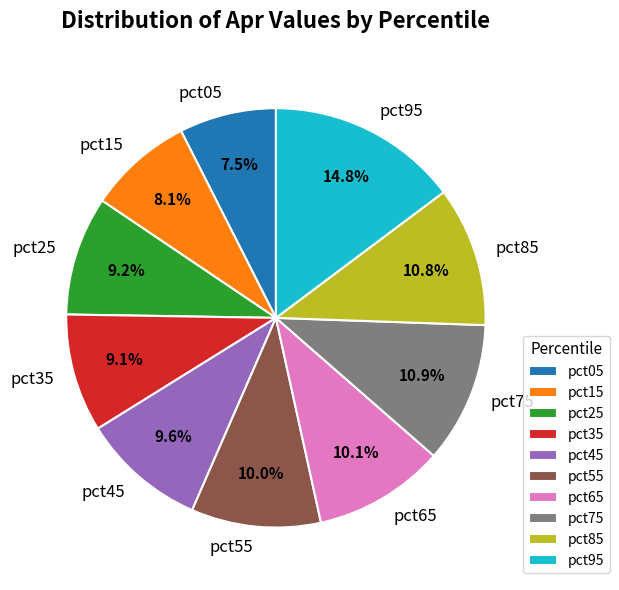

To the nearest percent, what percentage of the pie is pct85?

11%